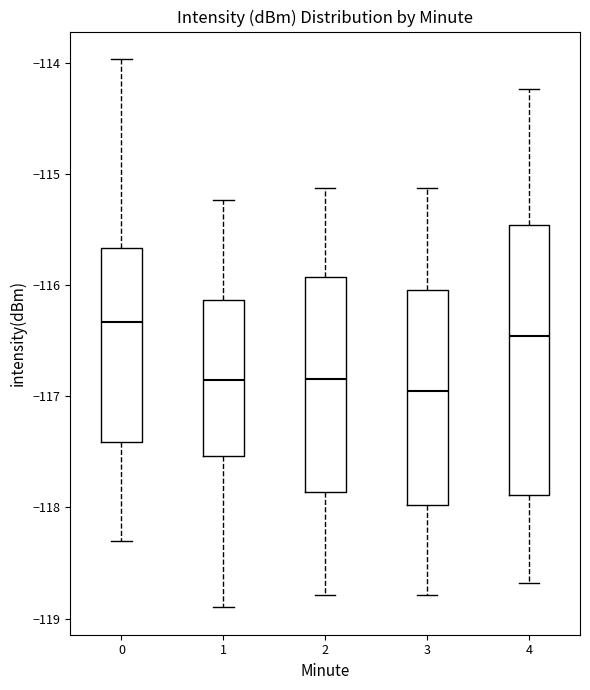

Reading left to right, read every box against the y-axis: the position of its median line, the range the box covers, and the ends of its whiskers. The values are not printed on the chart, so give them approximately, as read against the axis.

0: median -116.3, box -117.4 to -115.7, whiskers -118.3 to -114.0
1: median -116.9, box -117.5 to -116.1, whiskers -118.9 to -115.2
2: median -116.8, box -117.9 to -115.9, whiskers -118.8 to -115.1
3: median -117.0, box -118.0 to -116.0, whiskers -118.8 to -115.1
4: median -116.5, box -117.9 to -115.5, whiskers -118.7 to -114.2